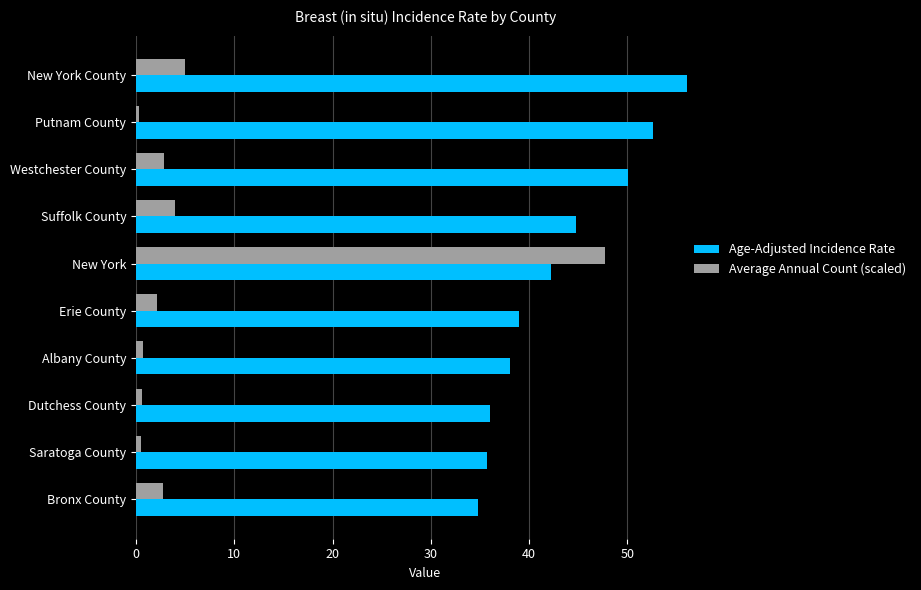

Which series has the largest range (max minus min)?

Average Annual Count (scaled)